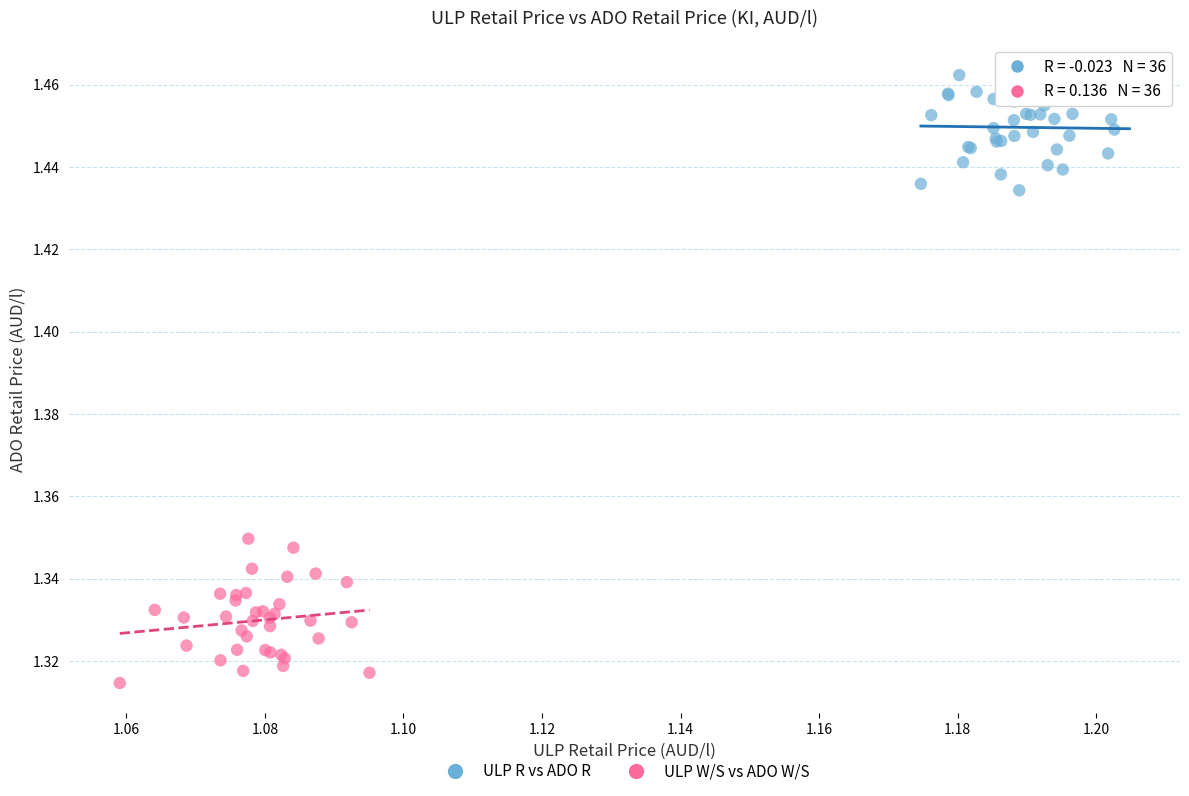

Which series has the widest spread of Y values?

ULP W/S vs ADO W/S